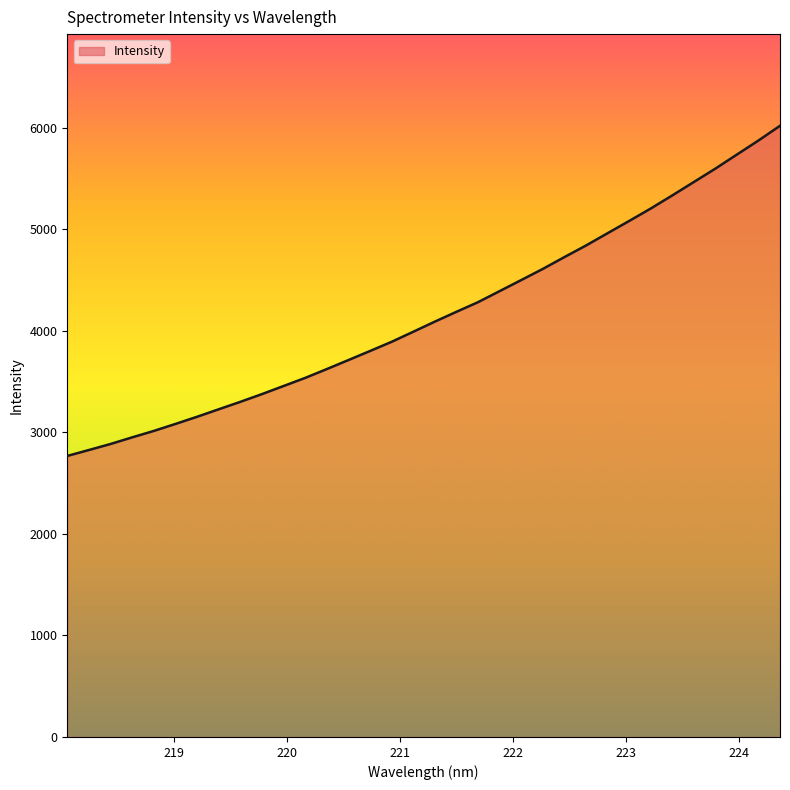

What is the difference between the maximum and minimum values?

3251.7